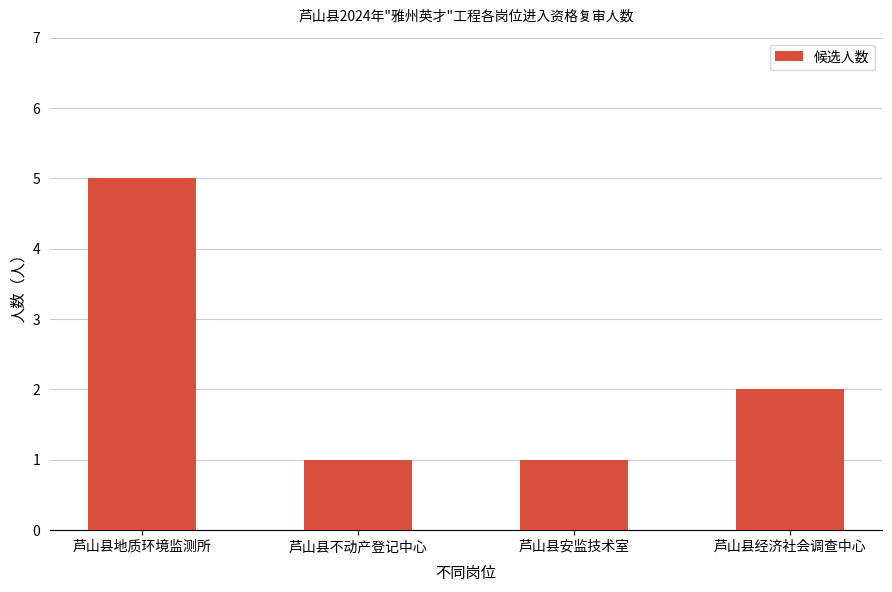

What position from the right is 芦山县不动产登记中心?

3